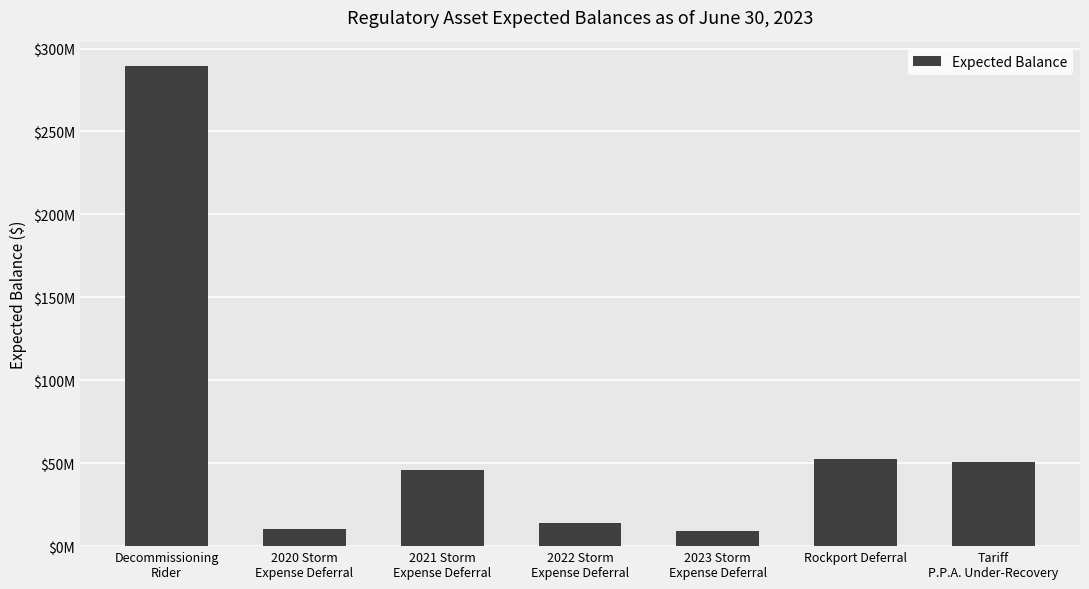

Does the chart contain any negative values?

No